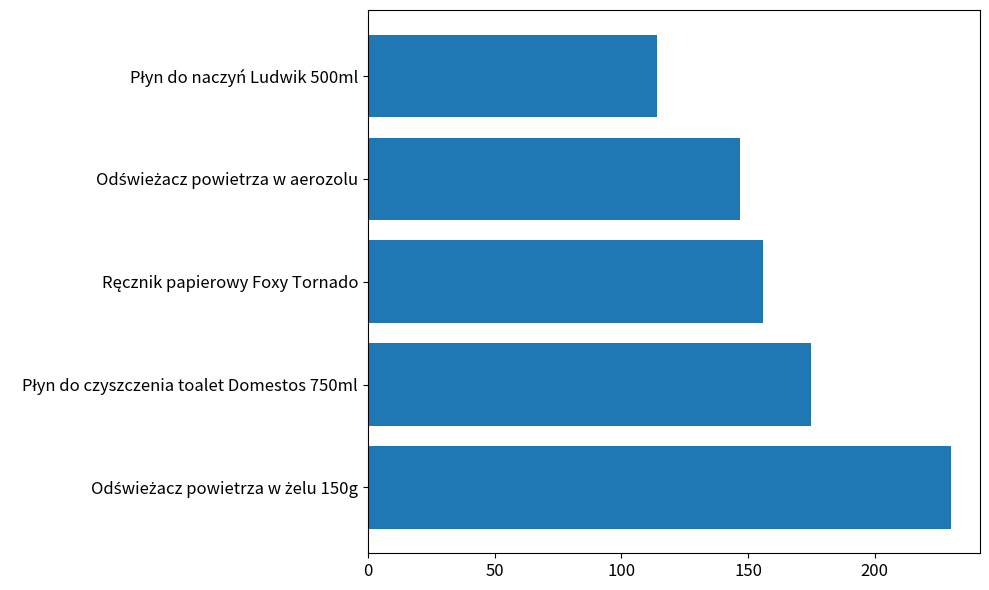

Reading bottom to top, extract all data points from this chart.

230	175	156	147	114